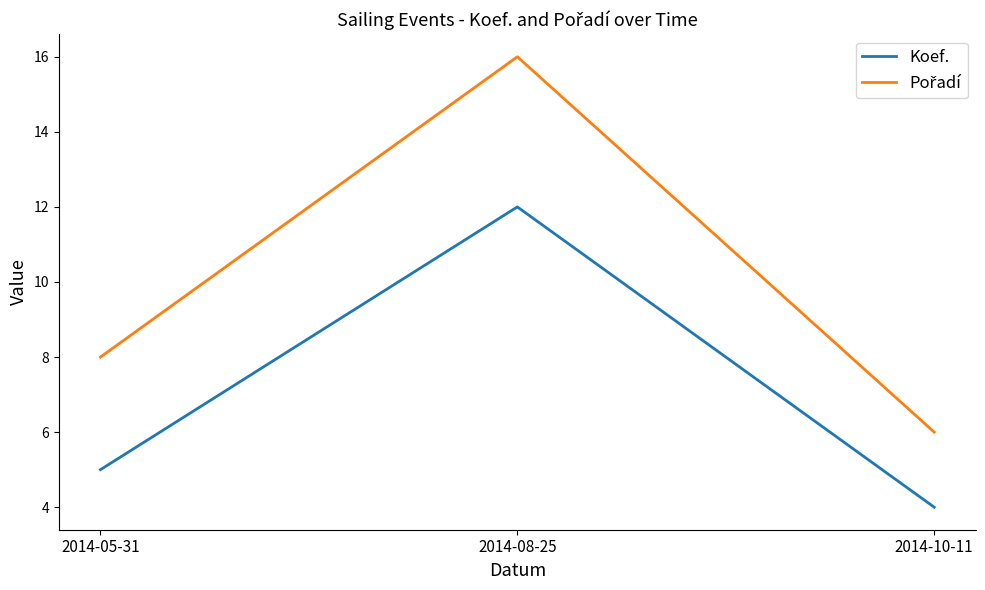

What is the minimum value for Koef.?

4